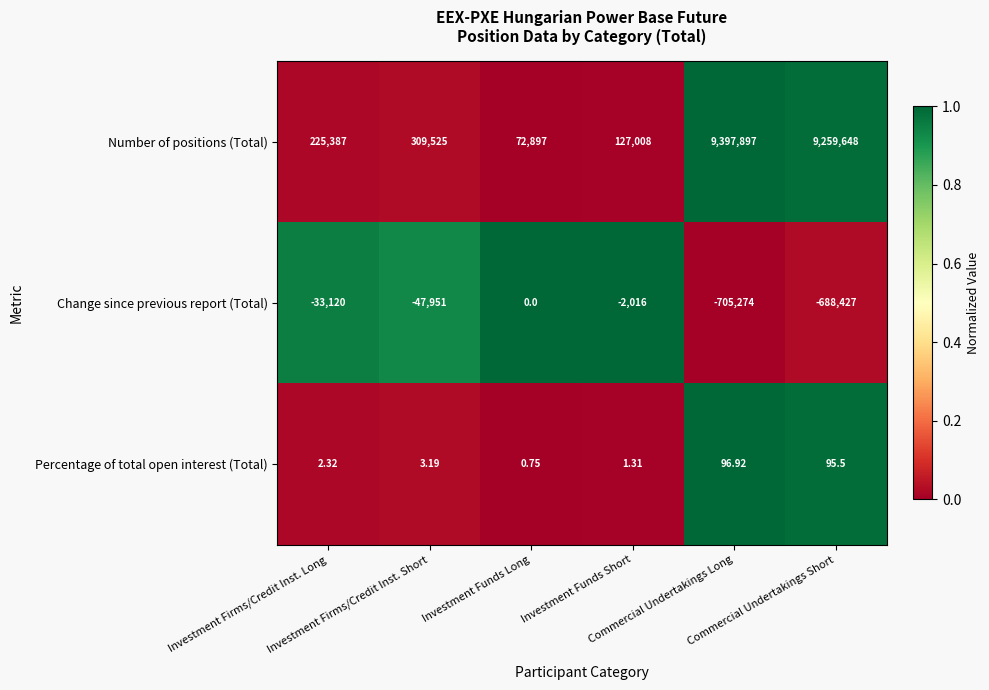

Which series has the largest total across all categories?

Number of positions (Total)